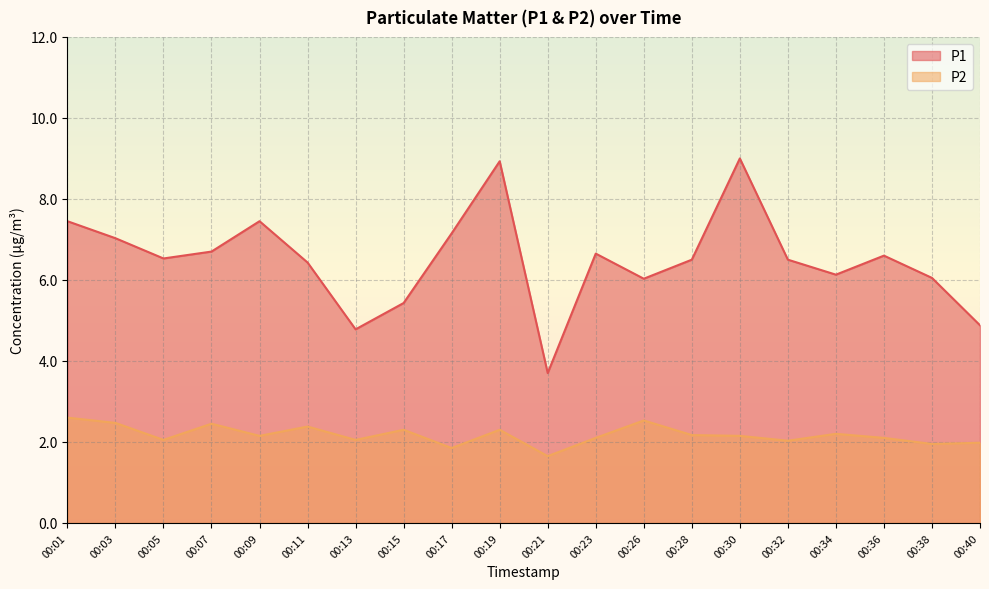

True or false: P1 and P2 cross at least once.

False